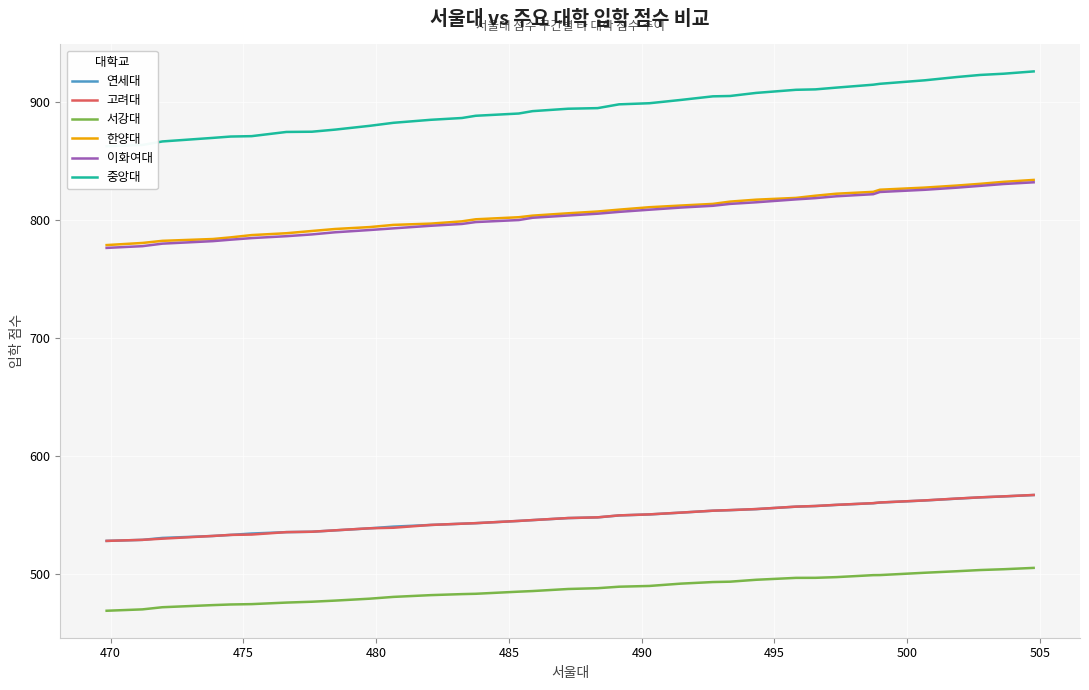

How many data points in 한양대 are above 810?

20